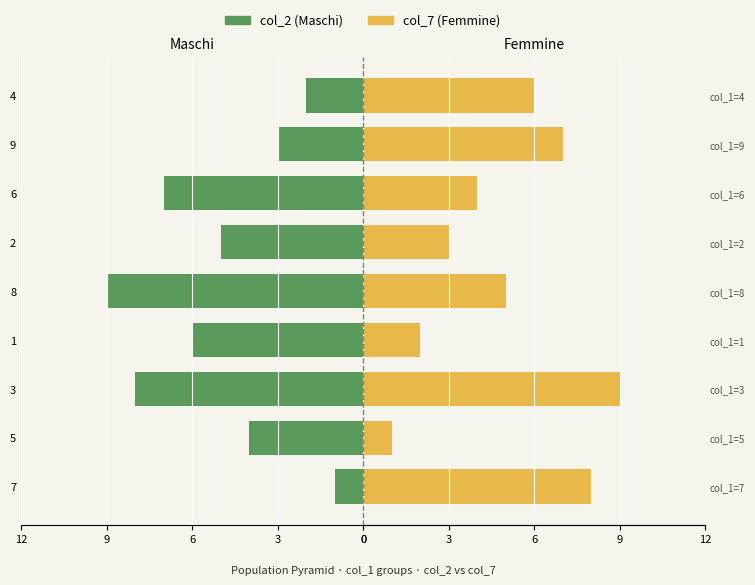

Which series changed the most between 7 and 4?

col_7 (Femmine)